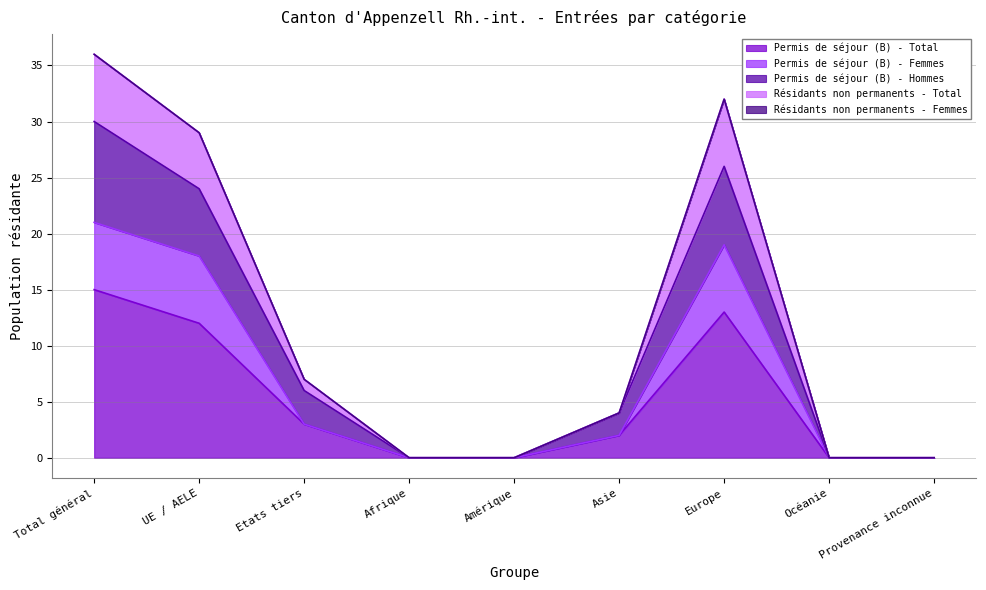

True or false: Résidants non permanents - Total has a value of 50 at UE / AELE.

False